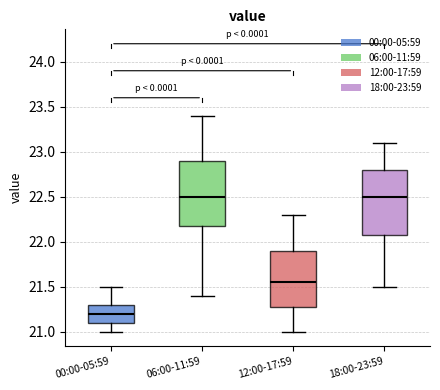

Which box has the lowest median line?

00:00-05:59